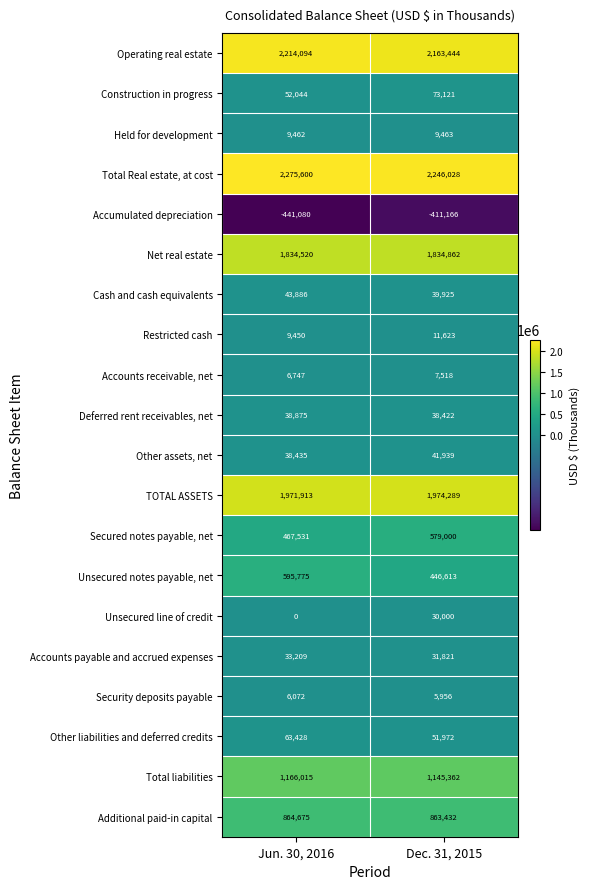

At which label does Unsecured notes payable, net reach its peak?

Jun. 30, 2016